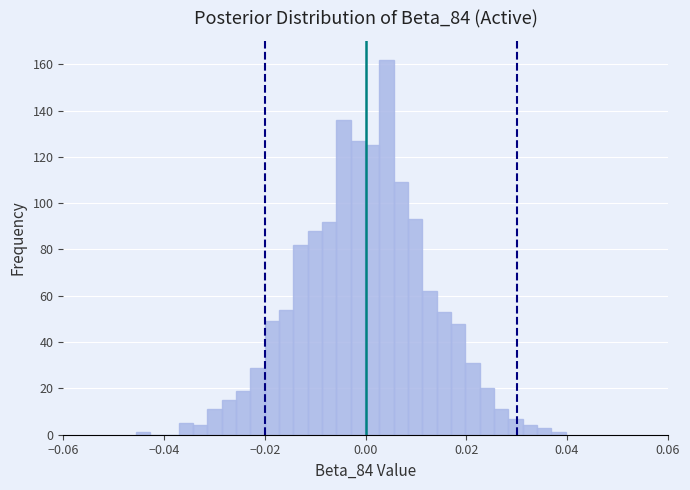

Read against the x-axis, roughly where is the centre of the tallest bar?

0.004